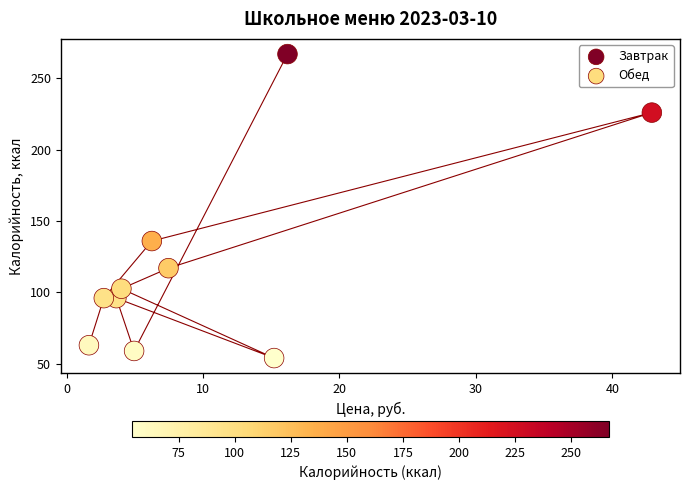

Which series has the widest spread of Y values?

Завтрак